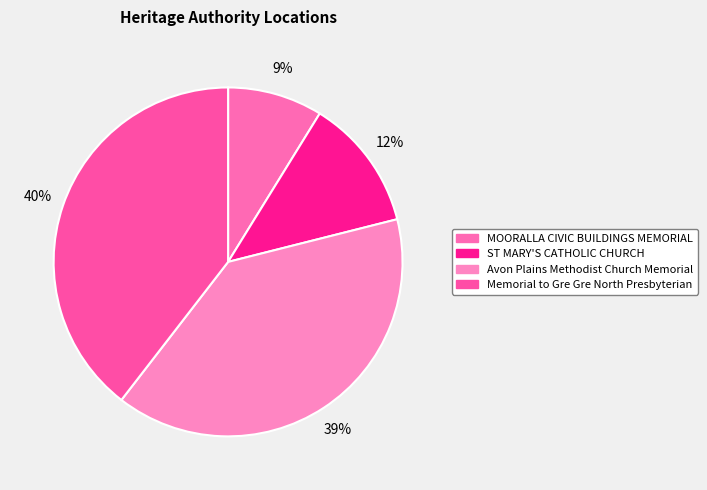

Which category has the smallest portion of the pie?

MOORALLA CIVIC BUILDINGS MEMORIAL